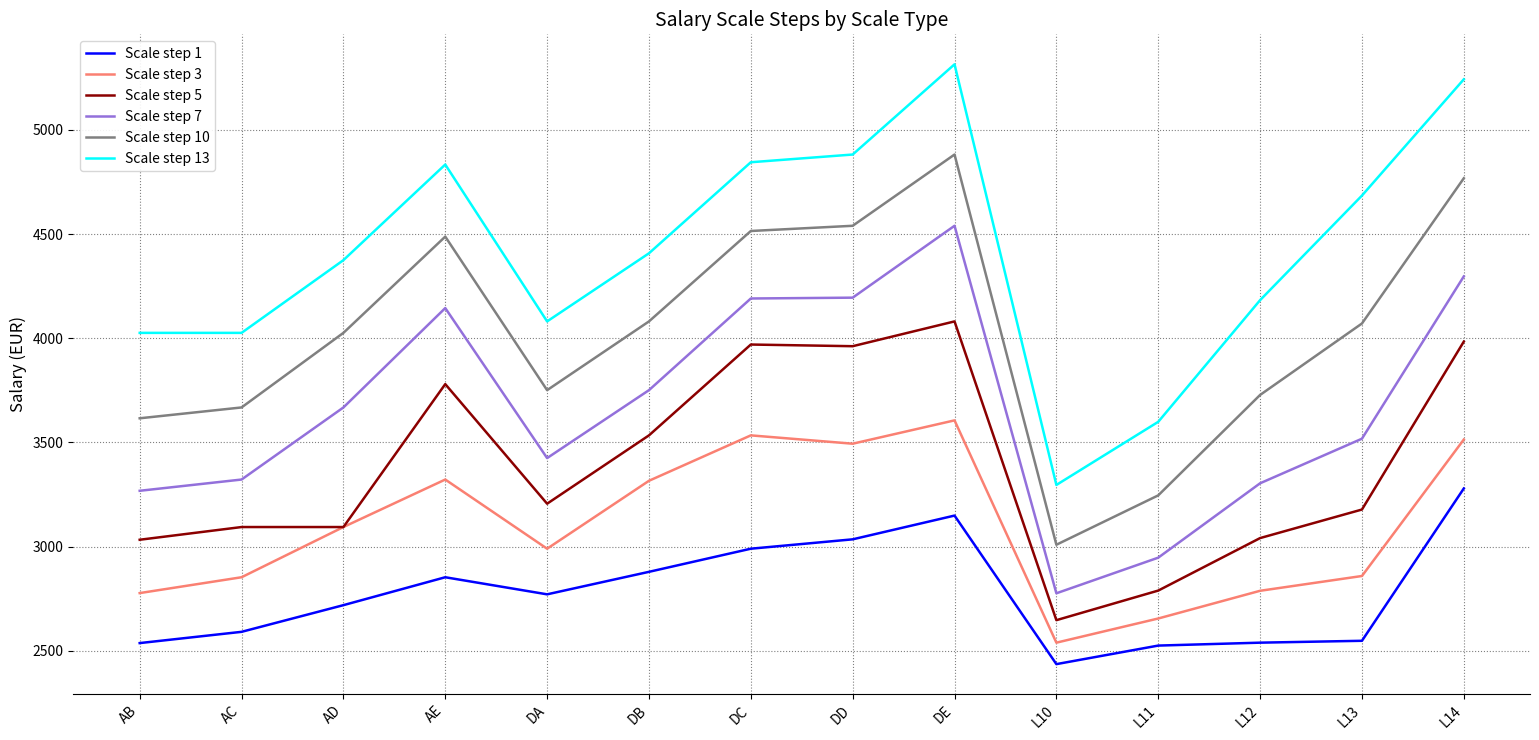

List the series in order of their peak value, lowest first.

Scale step 1, Scale step 3, Scale step 5, Scale step 7, Scale step 10, Scale step 13